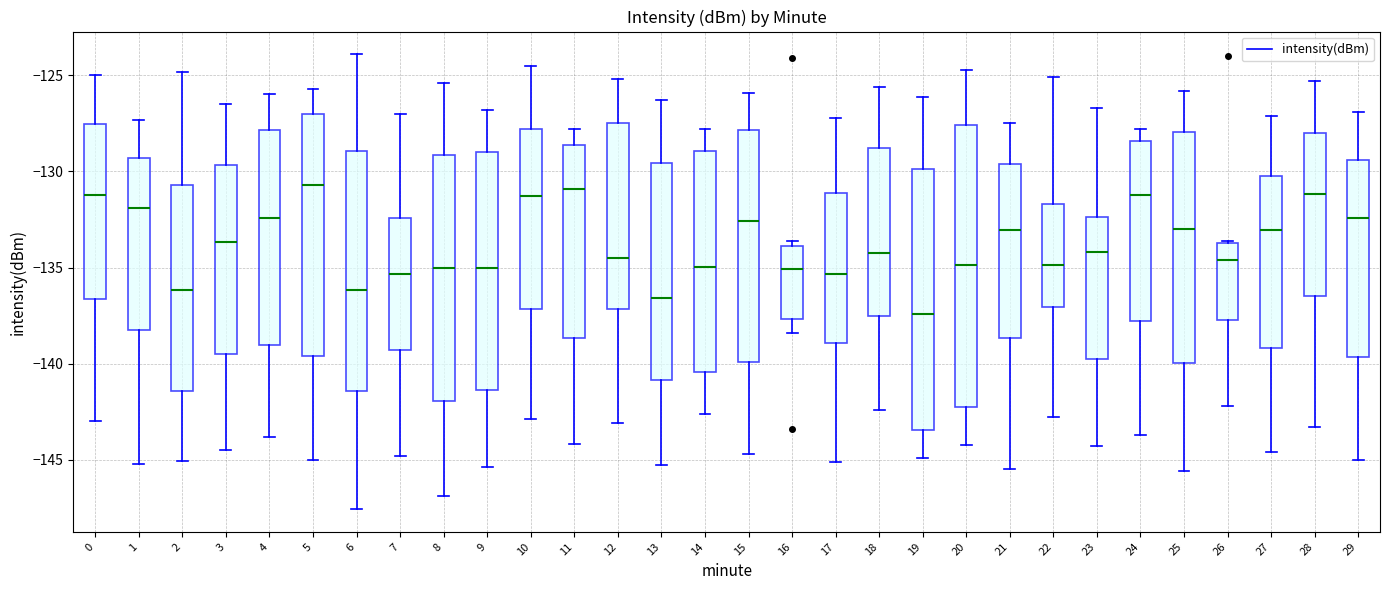

Reading left to right, transcribe this box plot: for each box, give where its median line is, the range the box spans, and where its two whiskers end, as read against the y-axis. The values are not printed on the chart, so give them approximately, as read against the axis.

0: median -131.0, box -136.5 to -127.5, whiskers -143.0 to -125.0
1: median -132.0, box -138.0 to -129.5, whiskers -145.0 to -127.5
2: median -136.0, box -141.5 to -130.5, whiskers -145.0 to -125.0
3: median -133.5, box -139.5 to -129.5, whiskers -144.5 to -126.5
4: median -132.5, box -139.0 to -128.0, whiskers -144.0 to -126.0
5: median -130.5, box -139.5 to -127.0, whiskers -145.0 to -125.5
6: median -136.0, box -141.5 to -129.0, whiskers -147.5 to -124.0
7: median -135.5, box -139.5 to -132.5, whiskers -145.0 to -127.0
8: median -135.0, box -142.0 to -129.0, whiskers -147.0 to -125.5
9: median -135.0, box -141.5 to -129.0, whiskers -145.5 to -127.0
10: median -131.5, box -137.0 to -128.0, whiskers -143.0 to -124.5
11: median -131.0, box -138.5 to -128.5, whiskers -144.0 to -128.0
12: median -134.5, box -137.0 to -127.5, whiskers -143.0 to -125.0
13: median -136.5, box -141.0 to -129.5, whiskers -145.5 to -126.5
14: median -135.0, box -140.5 to -129.0, whiskers -142.5 to -128.0
15: median -132.5, box -140.0 to -128.0, whiskers -144.5 to -126.0
16: median -135.0, box -137.5 to -134.0, whiskers -138.5 to -133.5
17: median -135.5, box -139.0 to -131.0, whiskers -145.0 to -127.0
18: median -134.0, box -137.5 to -129.0, whiskers -142.5 to -125.5
19: median -137.5, box -143.5 to -130.0, whiskers -145.0 to -126.0
20: median -135.0, box -142.5 to -127.5, whiskers -144.0 to -124.5
21: median -133.0, box -138.5 to -129.5, whiskers -145.5 to -127.5
22: median -135.0, box -137.0 to -131.5, whiskers -143.0 to -125.0
23: median -134.0, box -140.0 to -132.5, whiskers -144.5 to -126.5
24: median -131.0, box -138.0 to -128.5, whiskers -143.5 to -128.0
25: median -133.0, box -140.0 to -128.0, whiskers -145.5 to -126.0
26: median -134.5, box -137.5 to -133.5, whiskers -142.0 to -133.5
27: median -133.0, box -139.0 to -130.0, whiskers -144.5 to -127.0
28: median -131.0, box -136.5 to -128.0, whiskers -143.5 to -125.5
29: median -132.5, box -139.5 to -129.5, whiskers -145.0 to -127.0